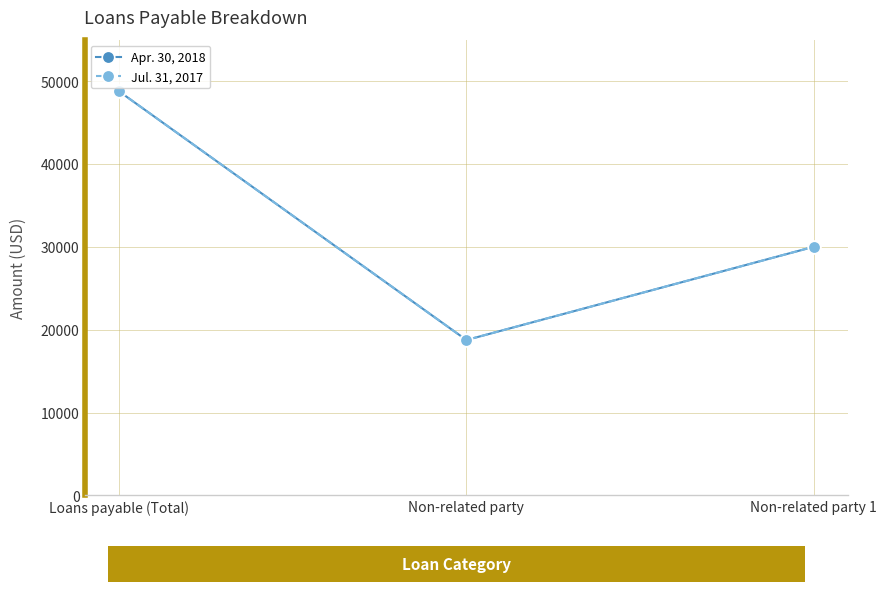

What is the maximum value for Apr. 30, 2018?

48750